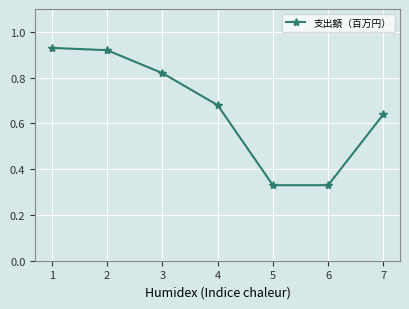

What is the difference between the values at 6 and 3?

0.5